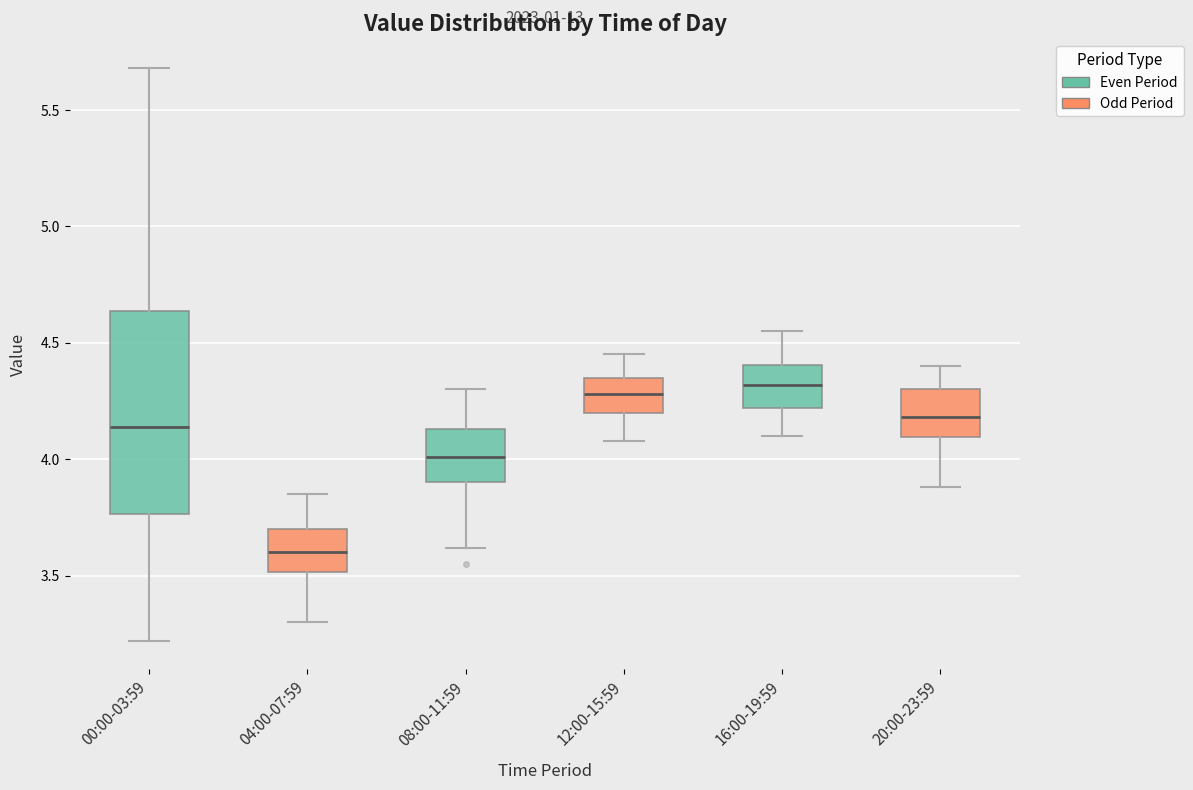

Comparing the boxes themselves (not the whiskers), which one is the tallest?

00:00-03:59